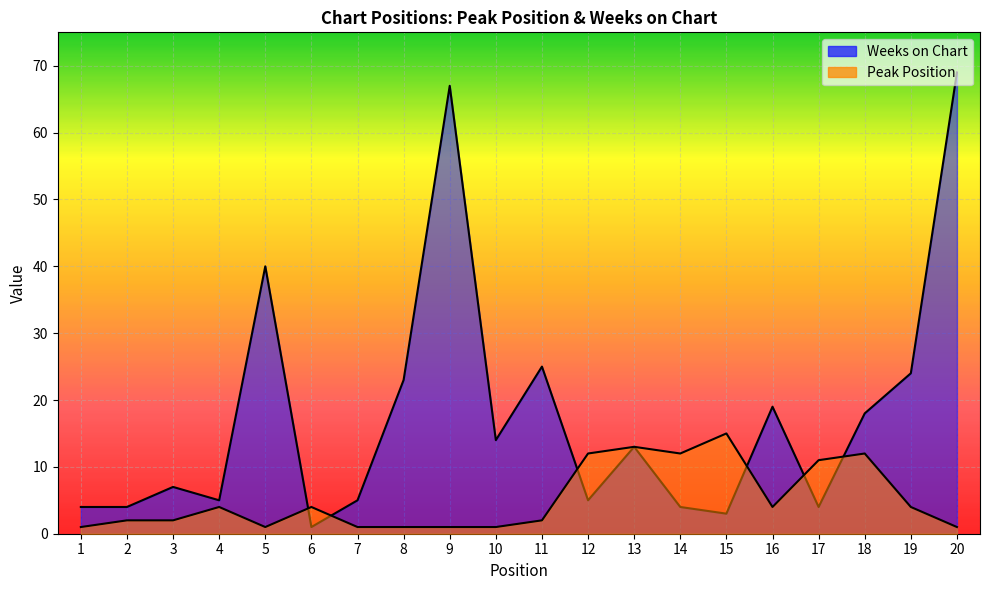

How many interior local peaks does the Weeks on Chart series have?

6